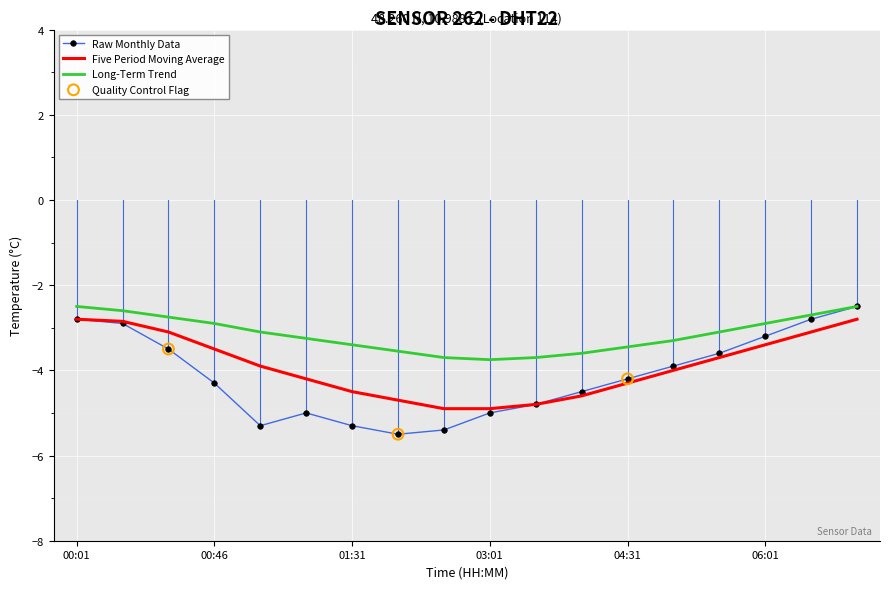

Which series has the largest range (max minus min)?

Raw Monthly Data